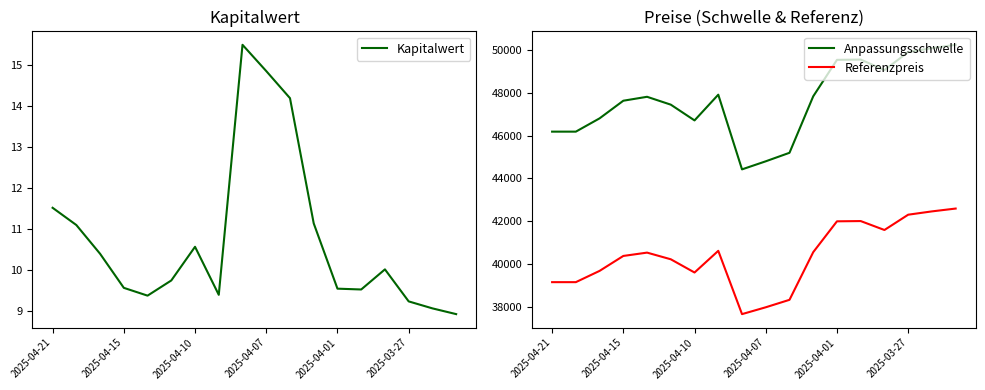

What are all the series names shown in the legend?

Kapitalwert, Anpassungsschwelle, Referenzpreis